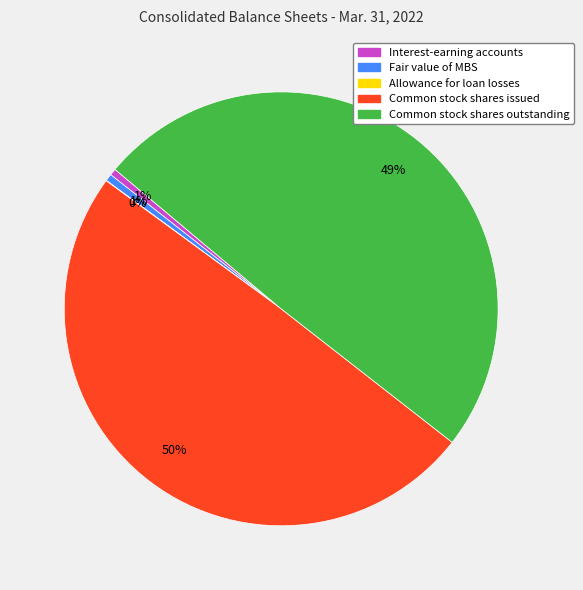

How many segments does this pie chart have?

5